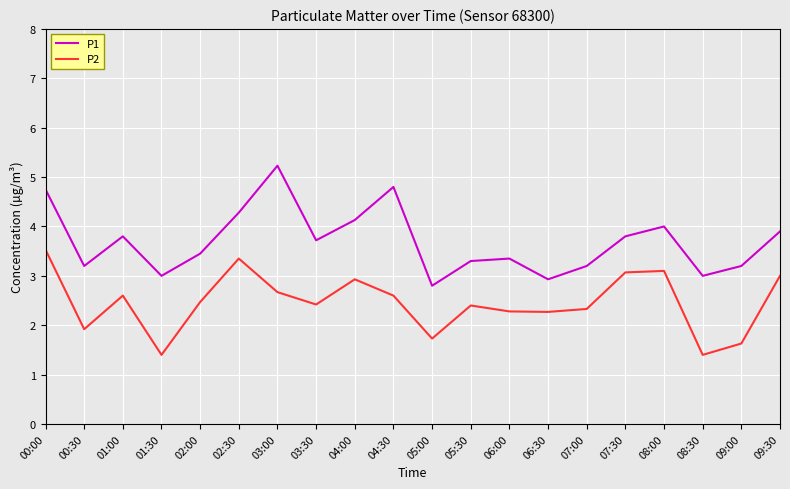

True or false: P2 has a value of 3.4 at 02:30.

True